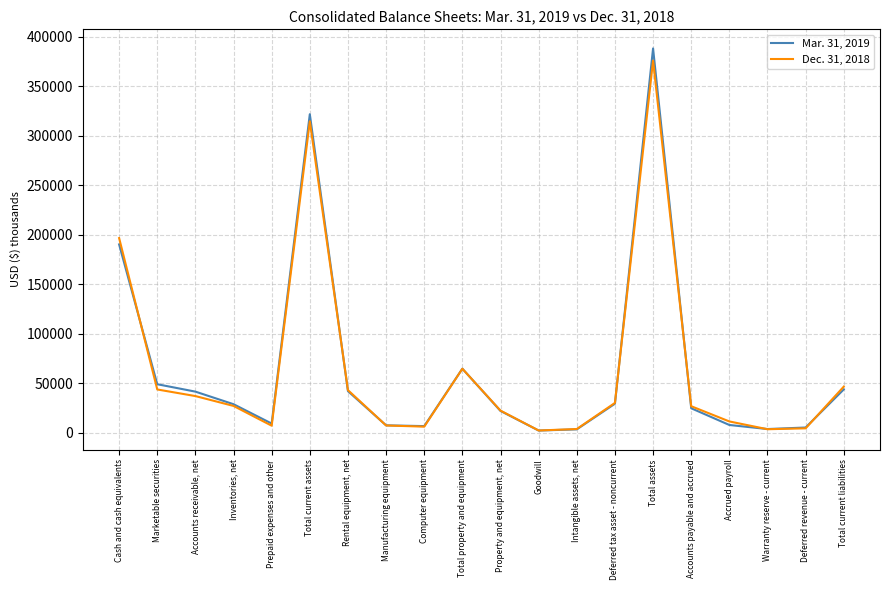

Which series has the widest spread of values?

Mar. 31, 2019